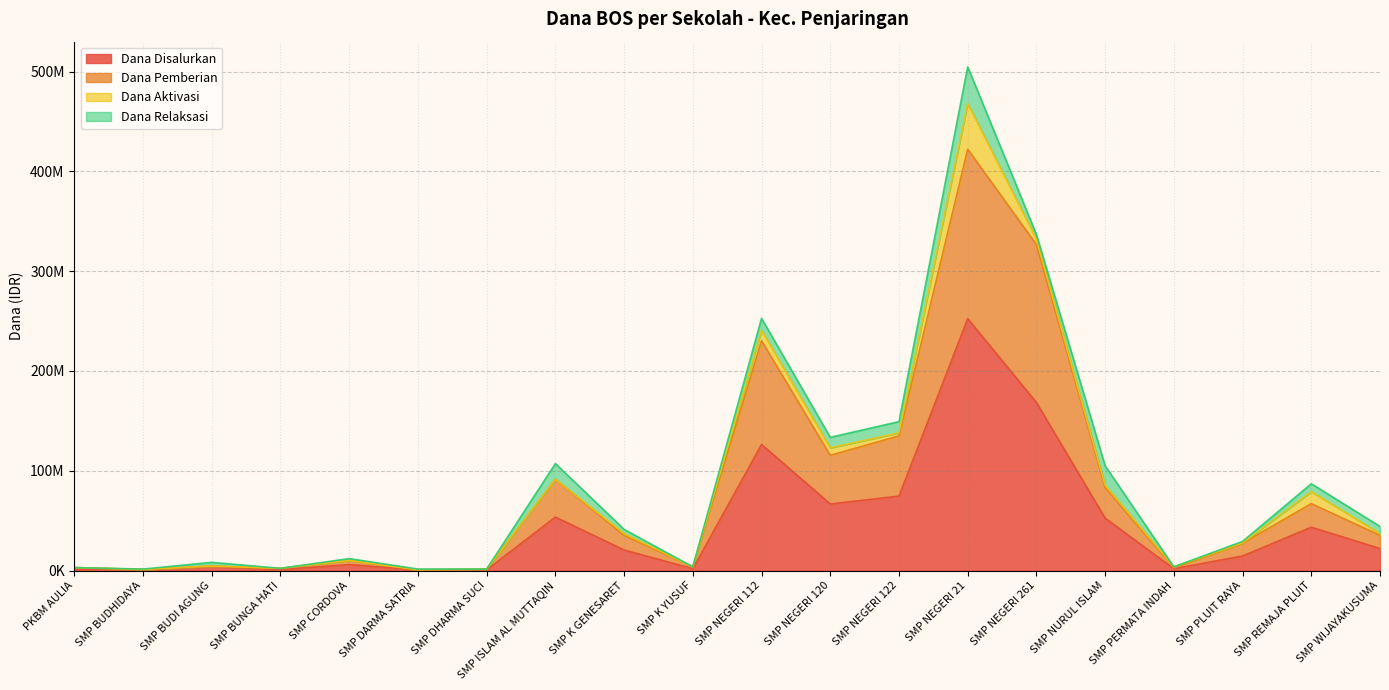

True or false: Dana Pemberian and Dana Disalurkan intersect in this chart.

False